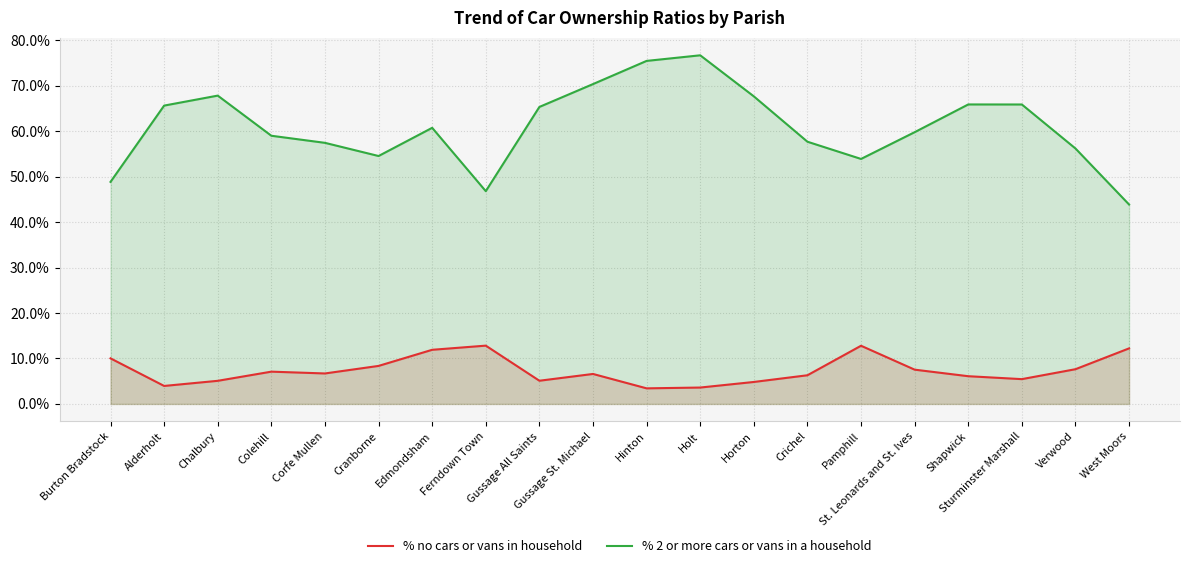

At which category is the sum across all series the highest?

Holt